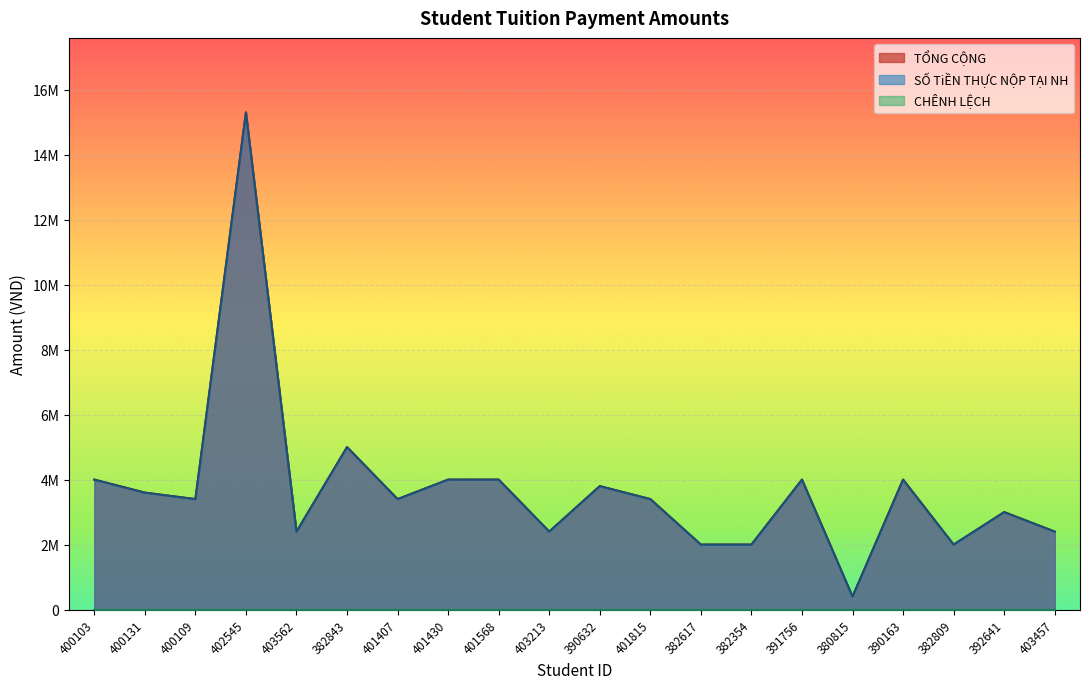

Rank the series at 382809 from lowest to highest value.

TỔNG CỘNG, SỐ TiỀN THỰC NỘP TẠI NH